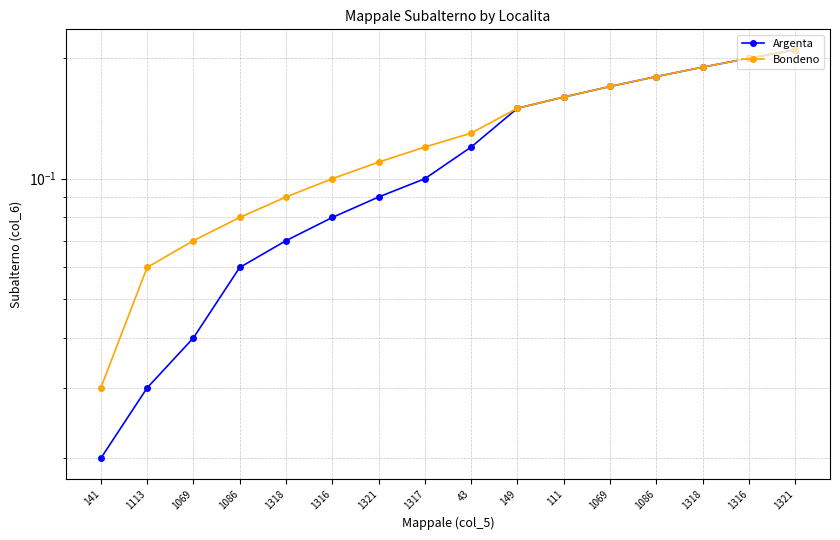

What is the average value of the Argenta series?

0.1